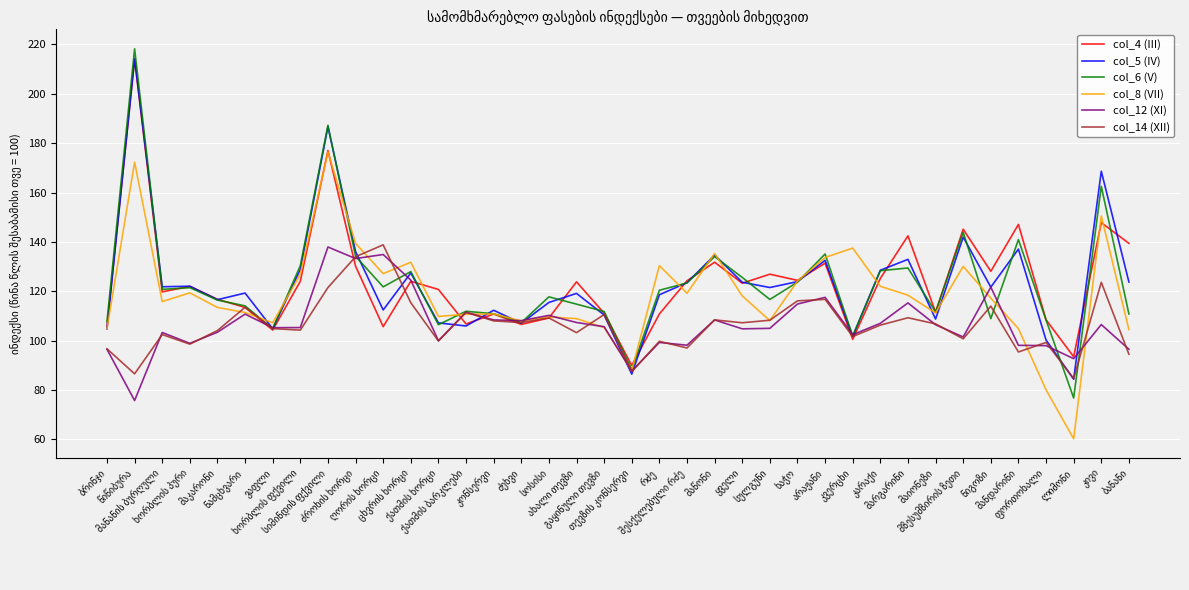

What is the greatest value displayed?

218.2